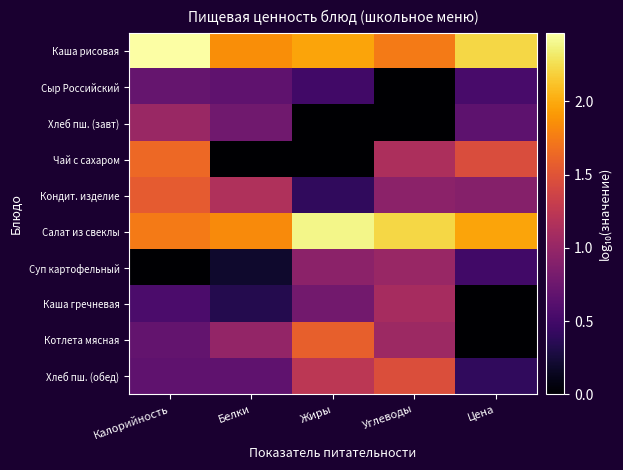

List the series in order of their peak value, highest first.

Каша рисовая, Салат из свеклы, Чай с сахаром, Котлета мясная, Кондит. изделие, Хлеб пш. (обед), Каша гречневая, Хлеб пш. (завт), Суп картофельный, Сыр Российский